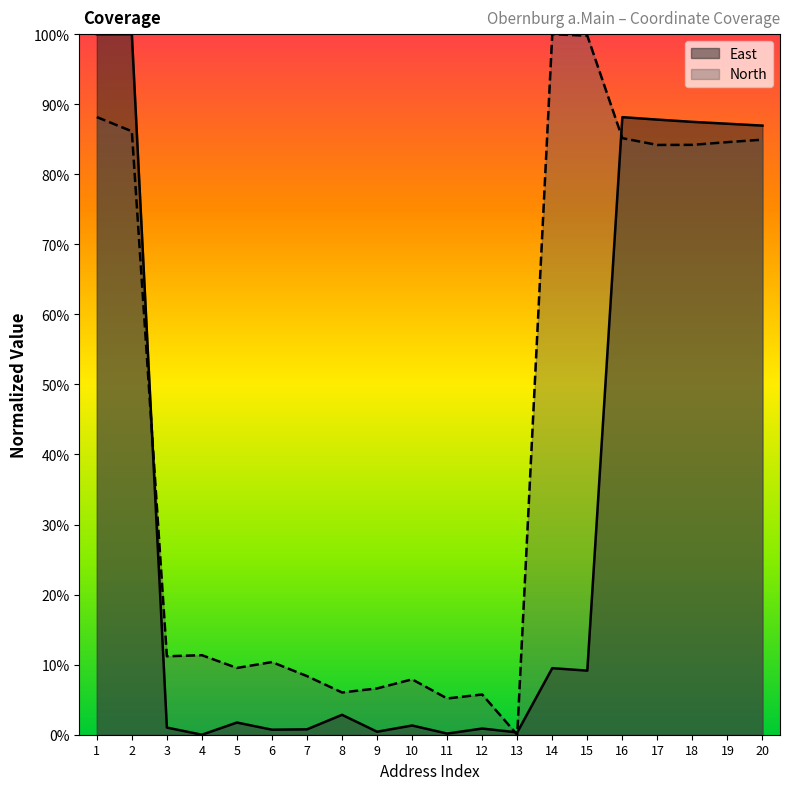

After their last crossing, which series has the higher values: North or East?

East